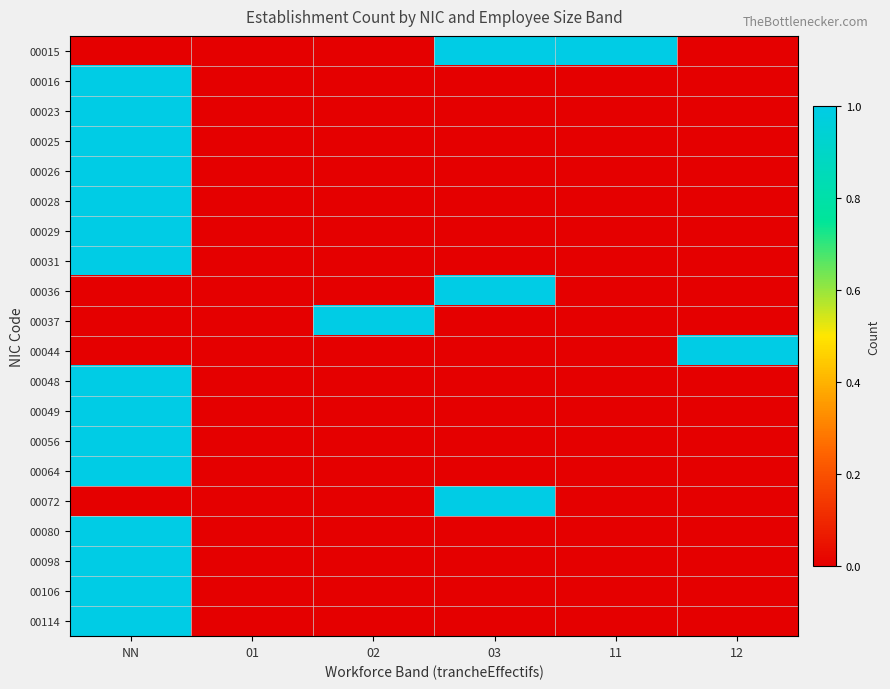

Which series has the largest total across all categories?

00015